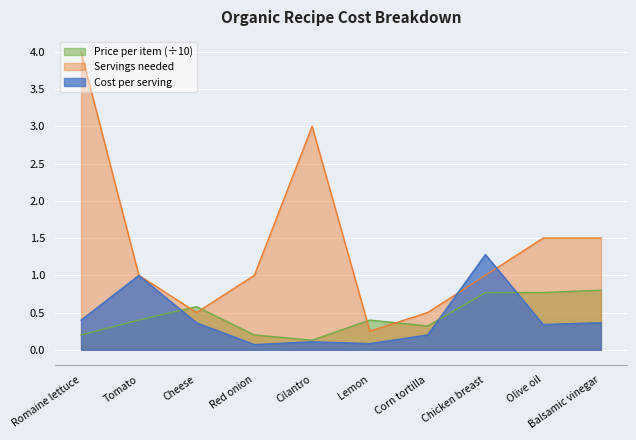

After their last crossing, which series has the higher values: Price per item or Cost per serving?

Price per item